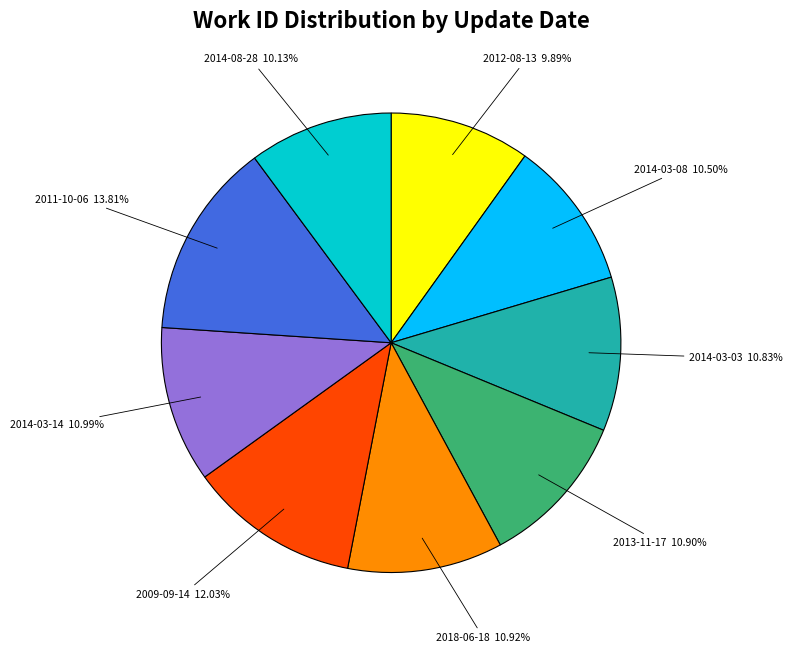

Is it true that 2014-08-28 is 10% of the pie?

True